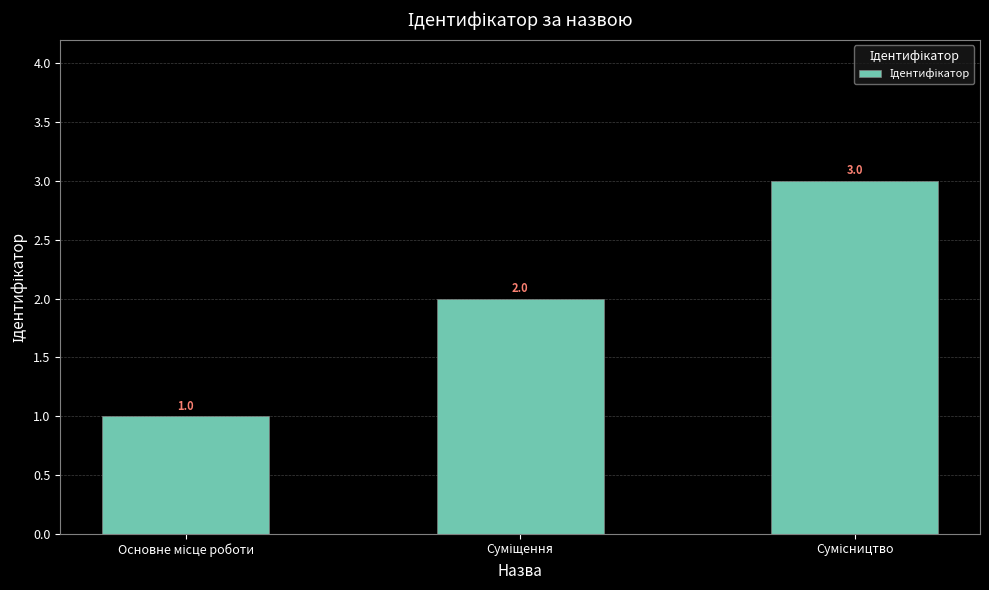

Count the values in the range 1 to 3.

3